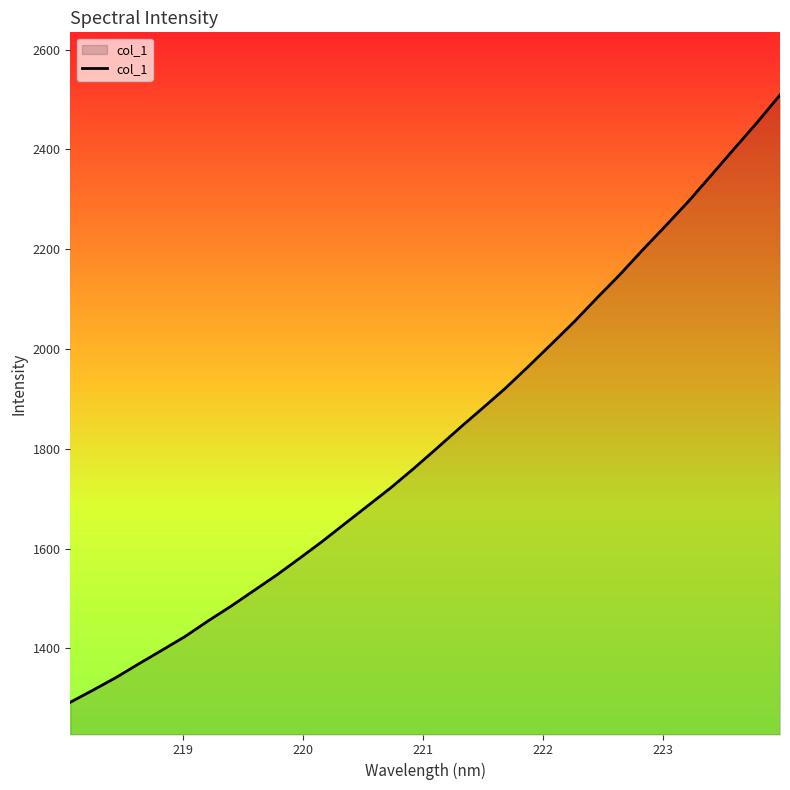

What is the smallest value displayed?

1292.0